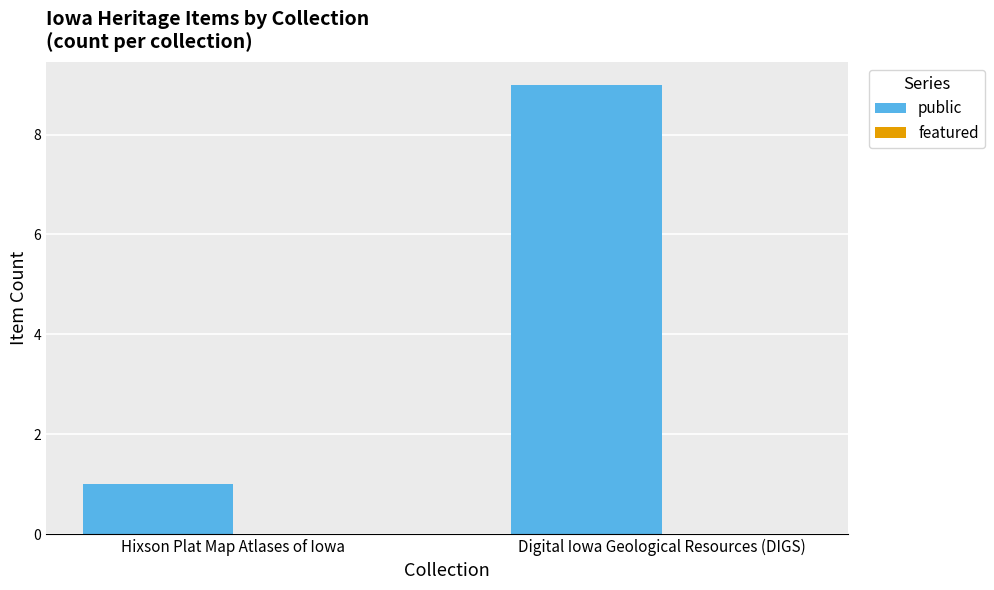

Are the bars grouped side by side (vs. stacked)?

No